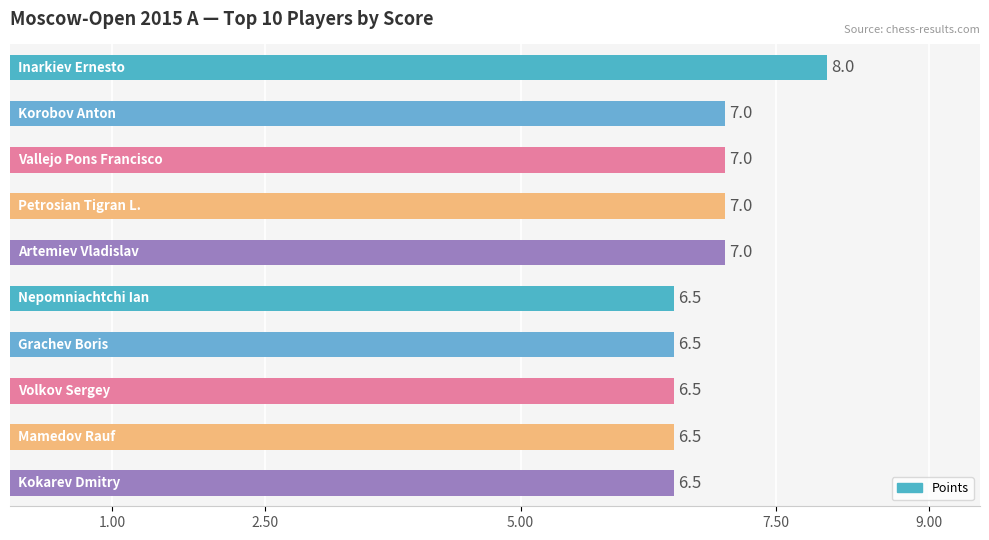

Count the values in the range 6 to 7.

9